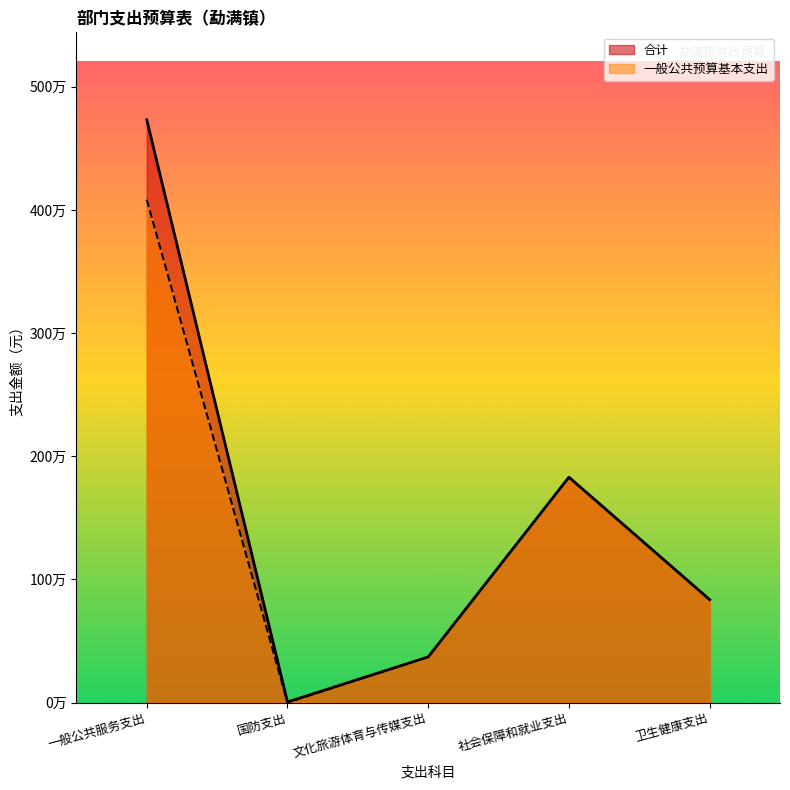

True or false: 合计 and 一般公共预算基本支出 intersect in this chart.

False